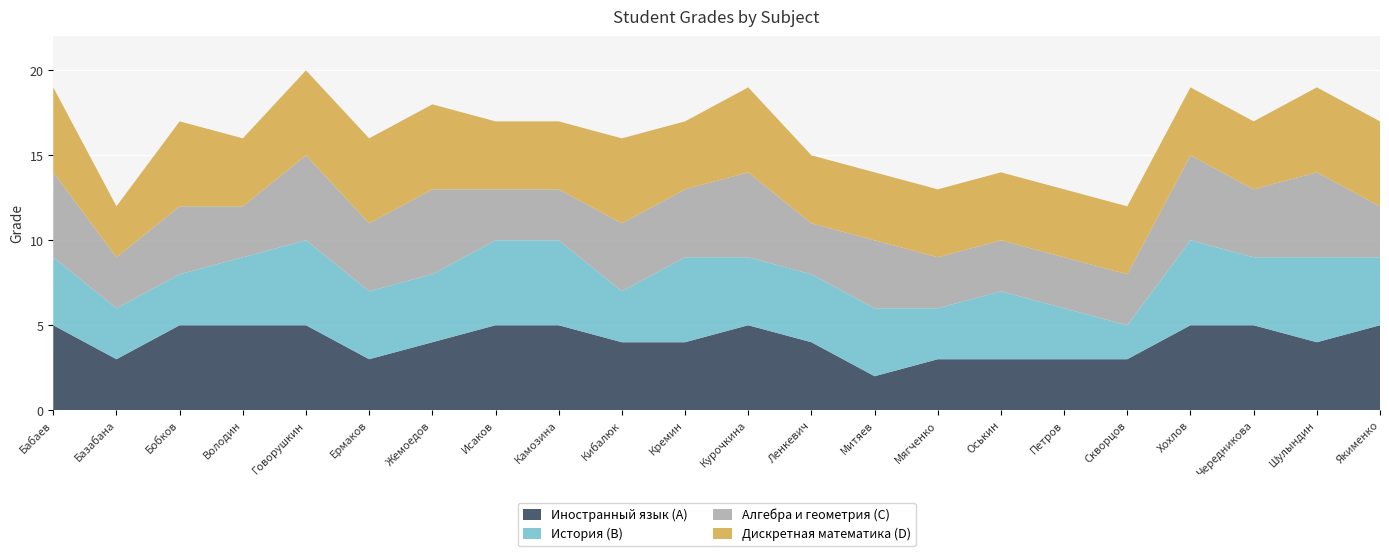

Reading left to right, extract all data points from this chart.

Иностранный язык (A): 5	3	5	5	5	3	4	5	5	4	4	5	4	2	3	3	3	3	5	5	4	5
История (B): 4	3	3	4	5	4	4	5	5	3	5	4	4	4	3	4	3	2	5	4	5	4
Алгебра и геометрия (C): 5	3	4	3	5	4	5	3	3	4	4	5	3	4	3	3	3	3	5	4	5	3
Дискретная математика (D): 5	3	5	4	5	5	5	4	4	5	4	5	4	4	4	4	4	4	4	4	5	5